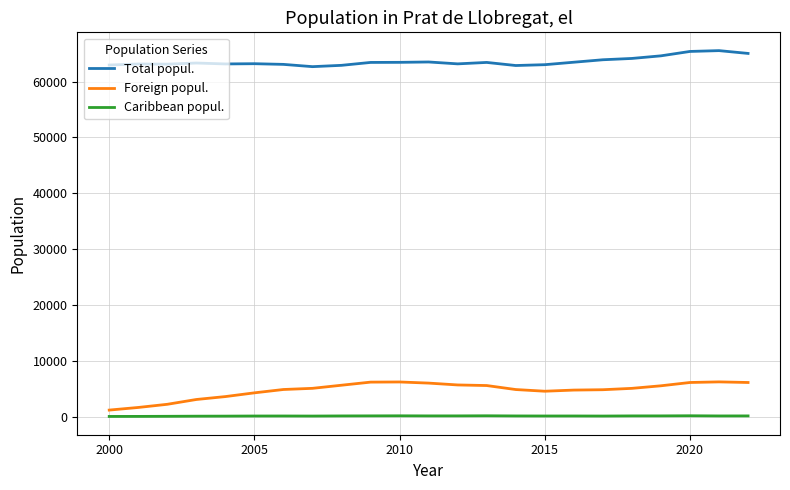

Which series has the widest spread of values?

Foreign popul.